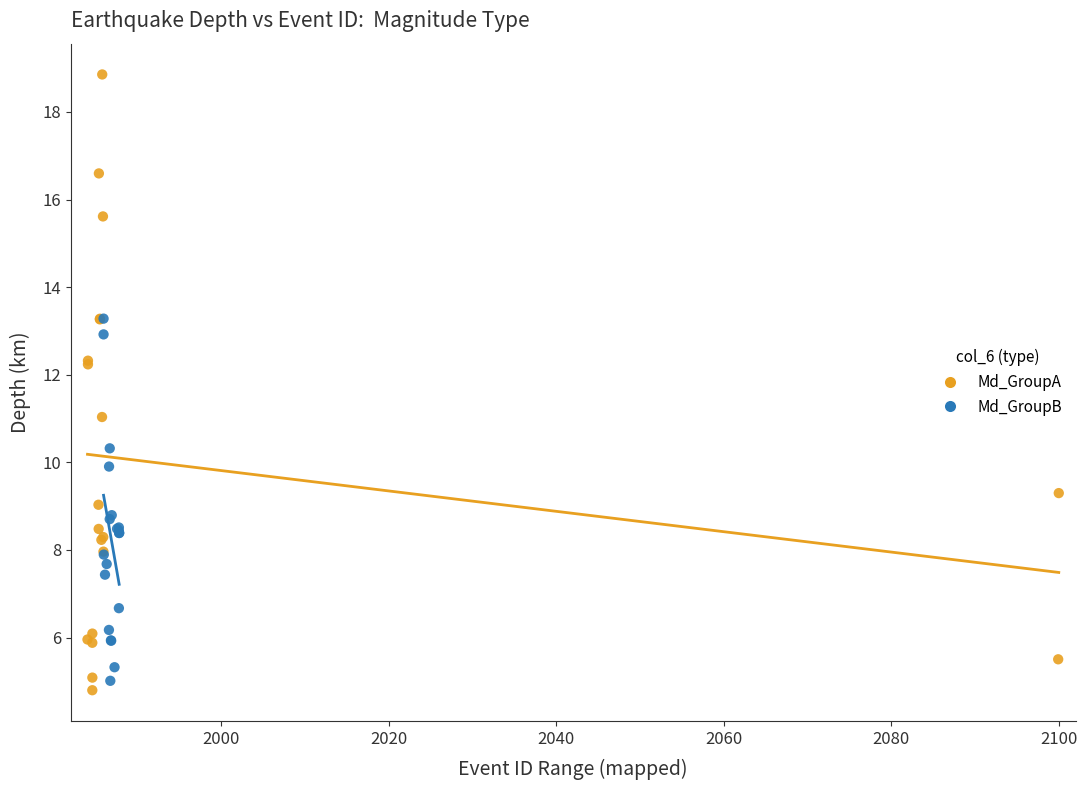

Which series has the largest Y range (max minus min)?

Md_GroupA